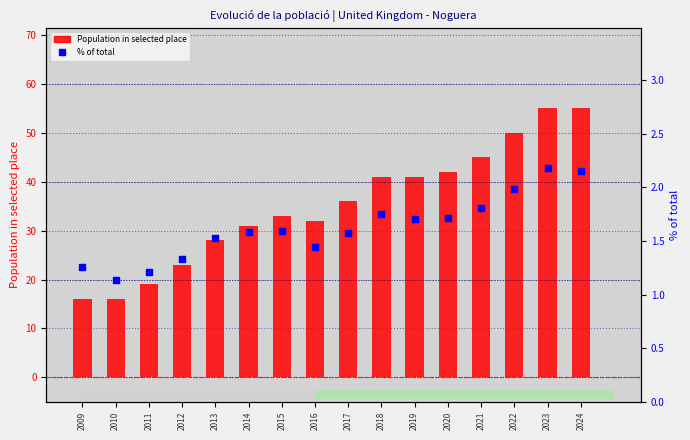

Which series reaches the maximum Y coordinate?

Population in selected place